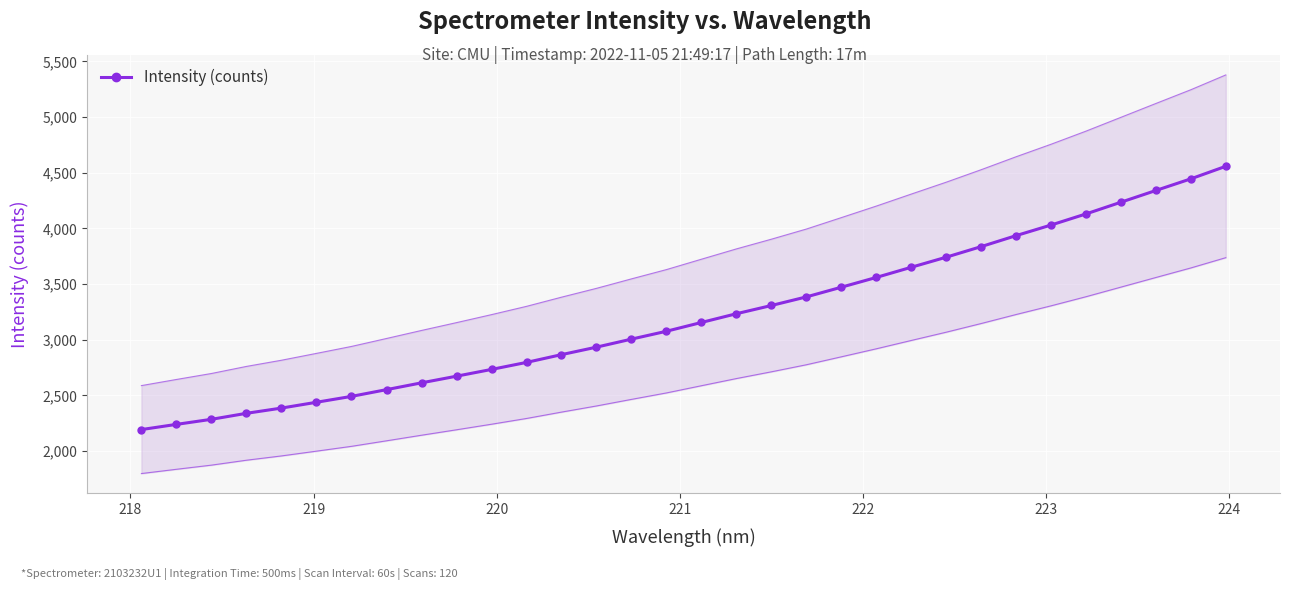

What is the highest value of the Intensity (counts) series?

4557.9